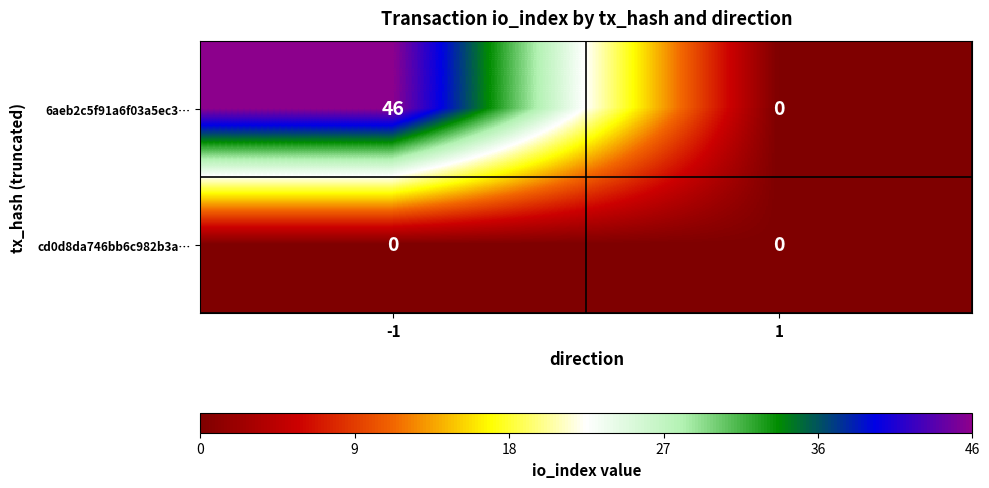

Reading left to right, extract all data points from this chart.

6aeb2c5f91a6f03a5ec3…: -1=46	1=0
cd0d8da746bb6c982b3a…: -1=0	1=0